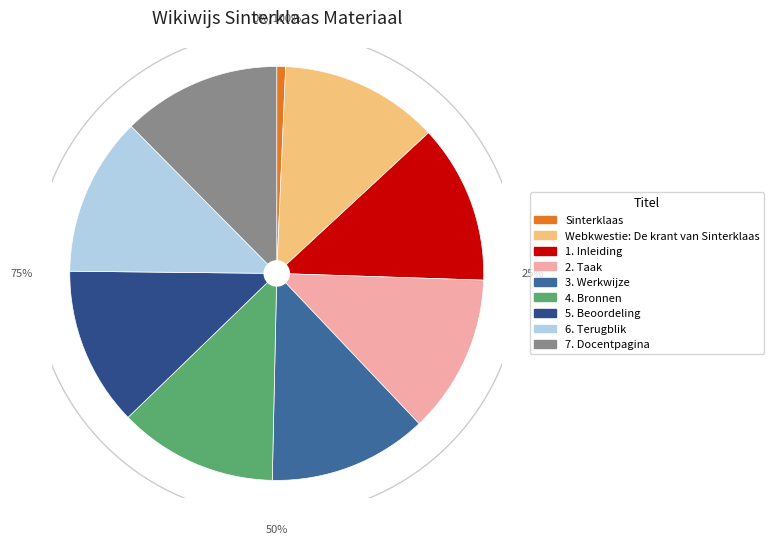

Which category has the biggest portion of the pie?

7. Docentpagina